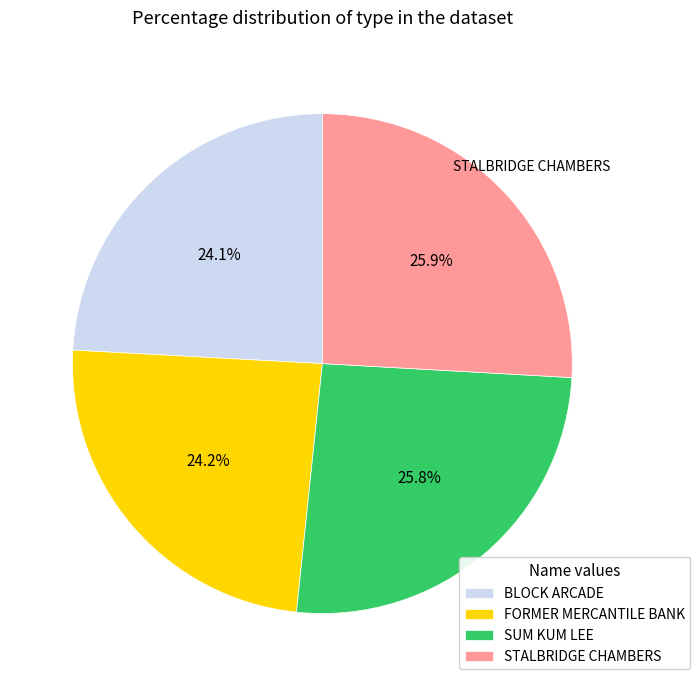

Combined, what portion of the pie is SUM KUM LEE and STALBRIDGE CHAMBERS?

51.7%